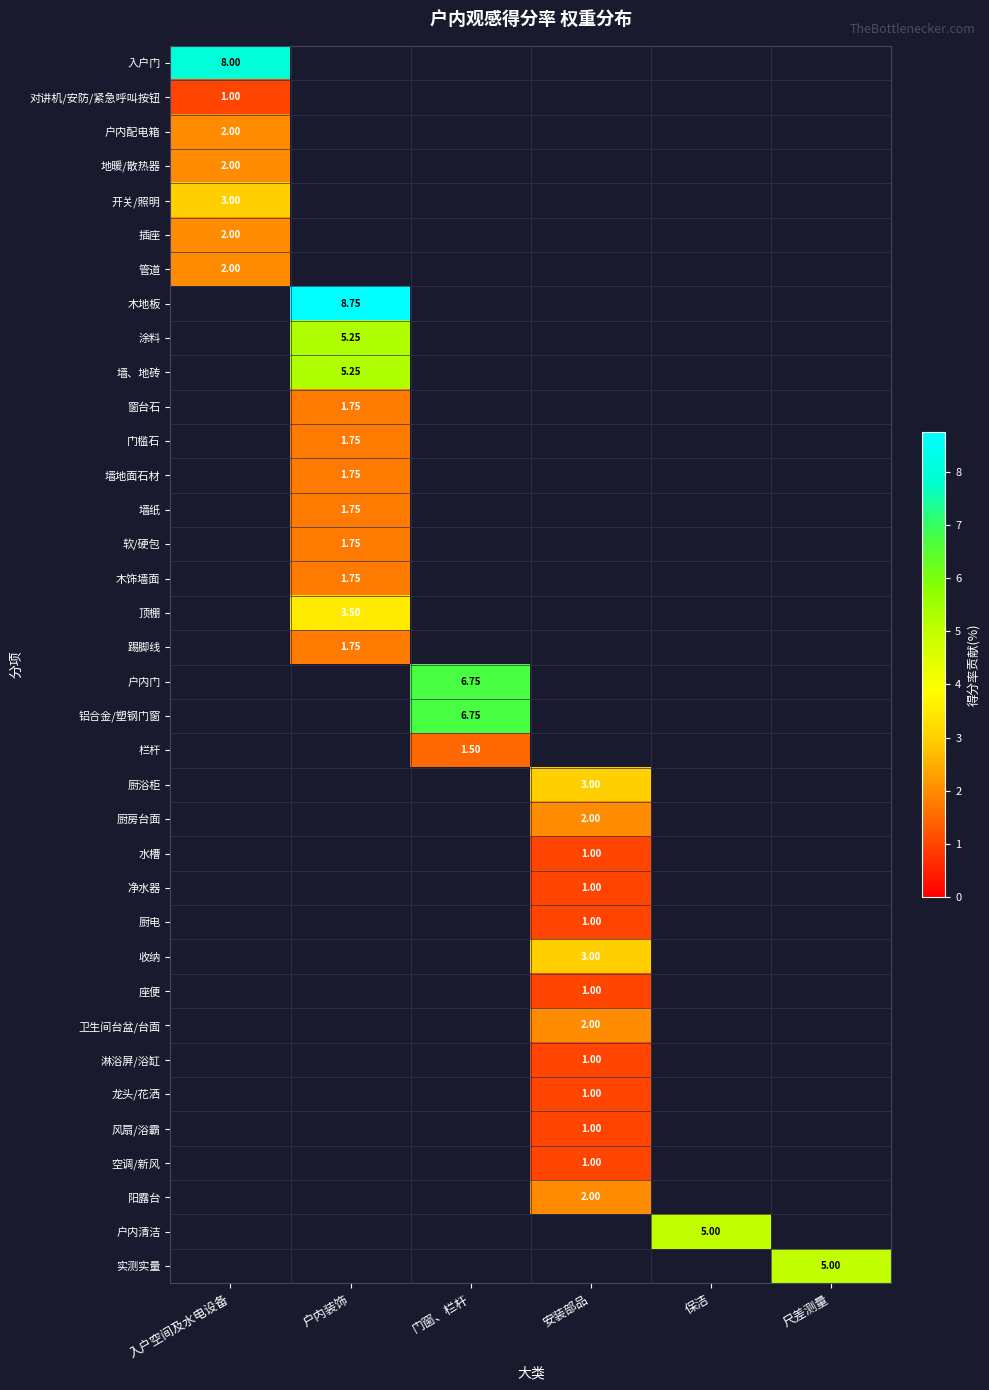

How many values in 厨电 are above zero?

1